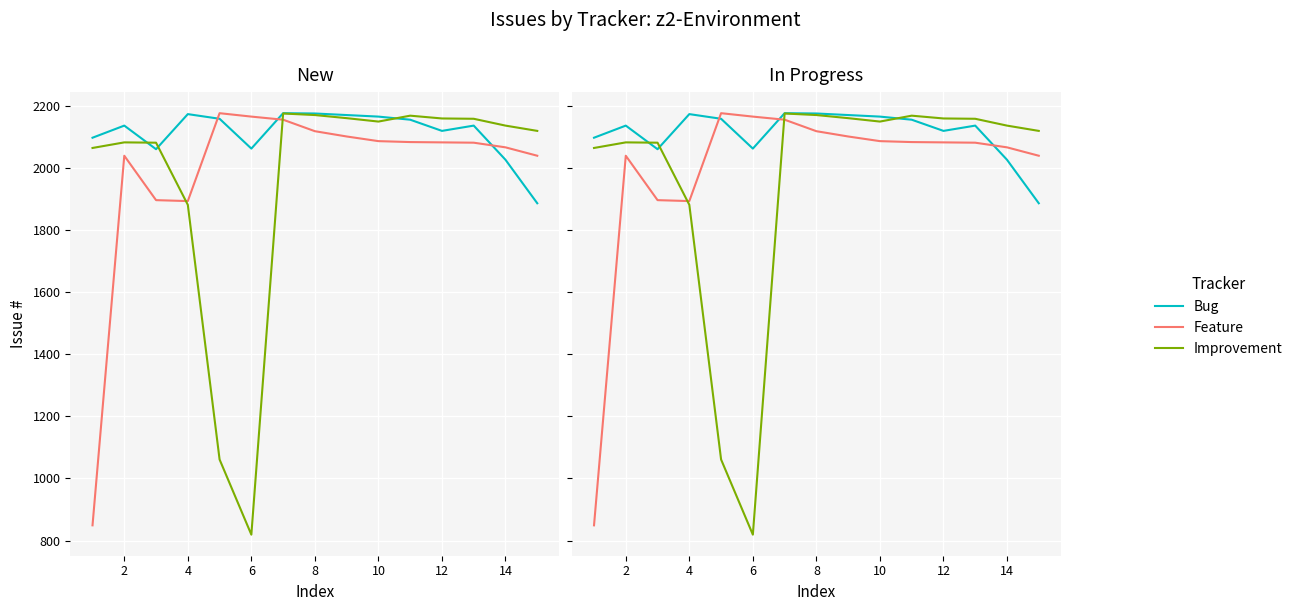

The Feature series shows 1310 at 6. True or false?

False